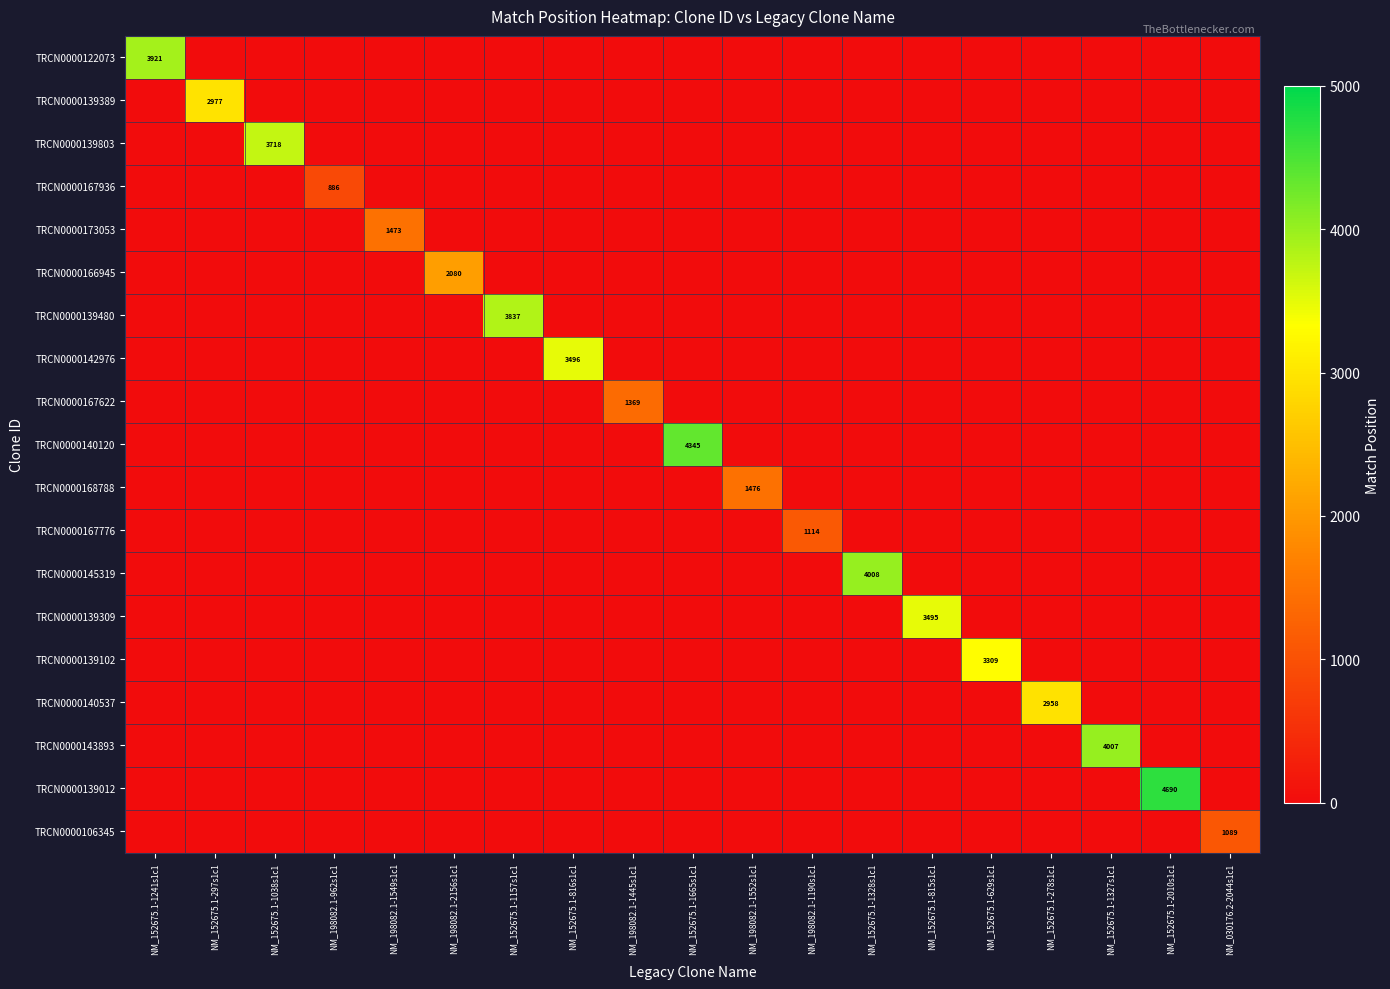

True or false: TRCN0000167622 has a value of 1369 at NM_198082.1-1445s1c1.

True